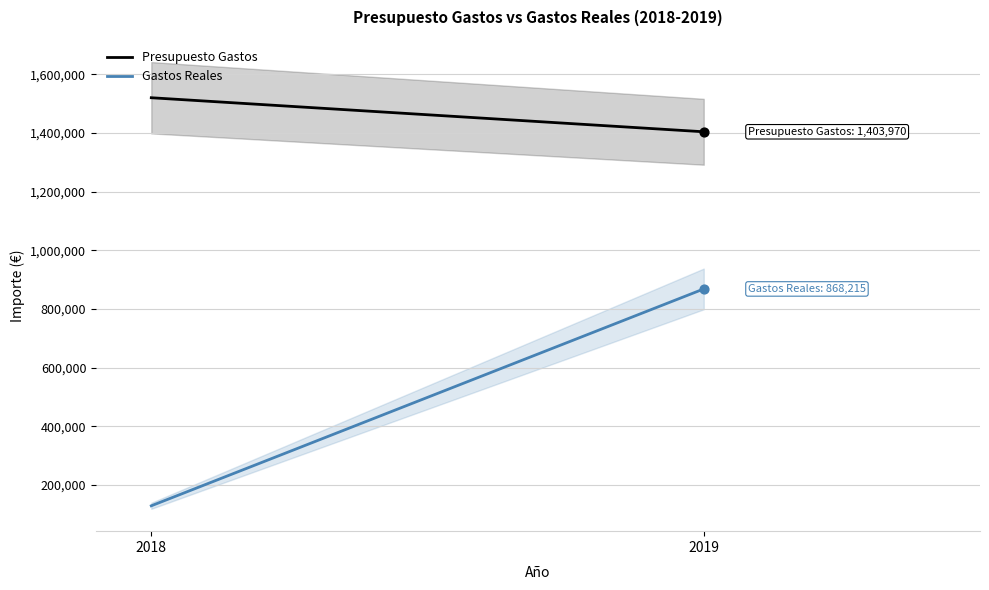

Which series has the largest Y range (max minus min)?

Gastos Reales